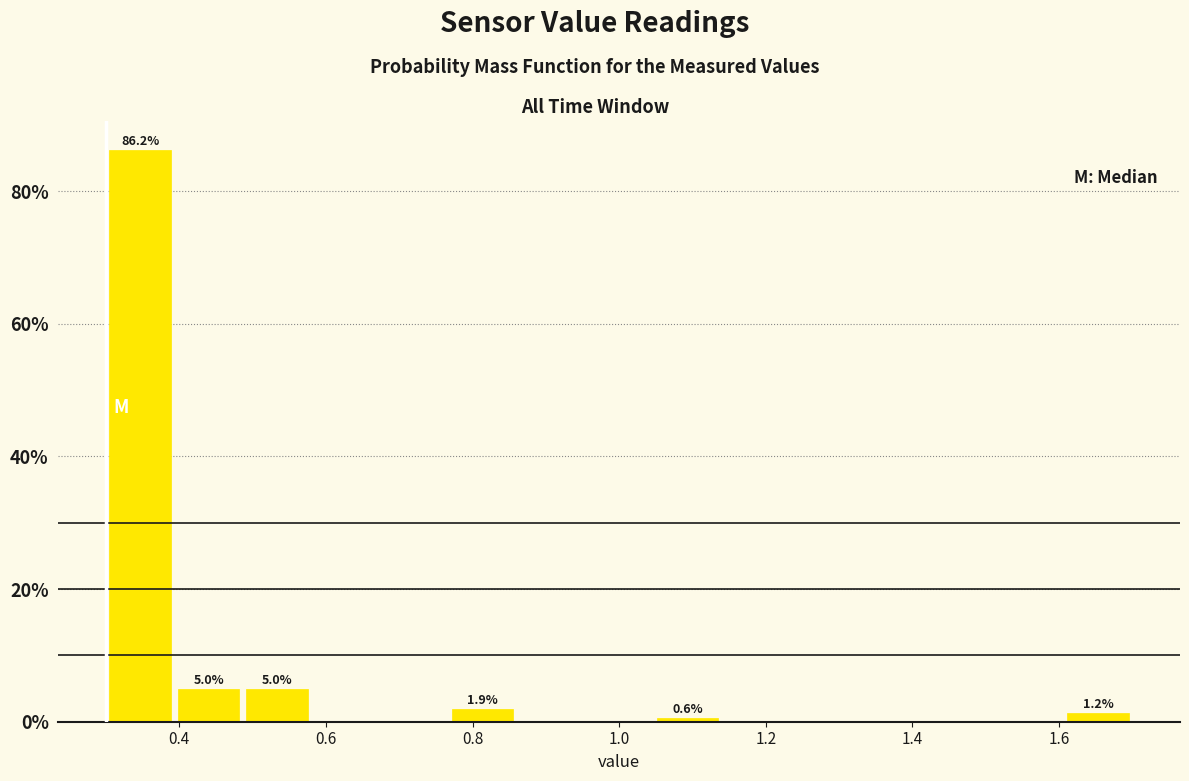

Which range on the x-axis has the tallest bar?

0.30 to 0.40